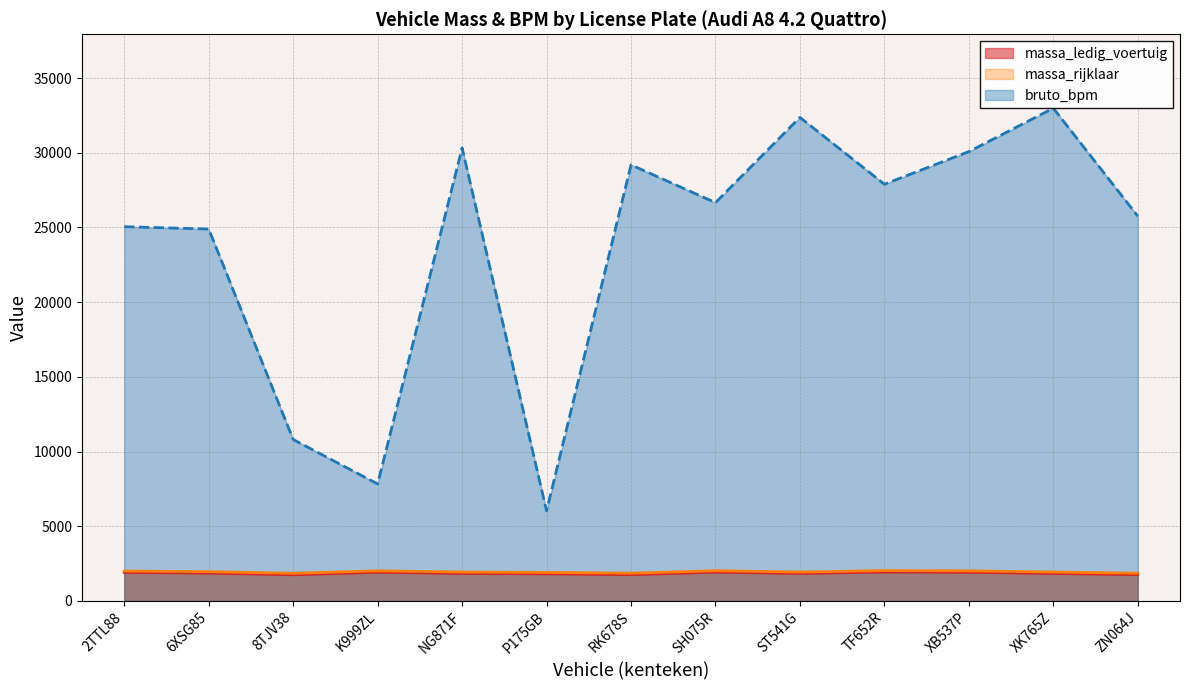

True or false: massa_rijklaar and massa_ledig_voertuig cross at least once.

False